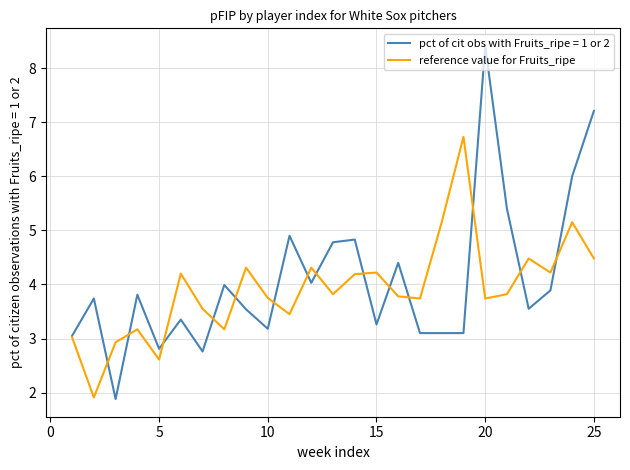

Rank the series by their maximum value, from lowest to highest.

reference value for Fruits_ripe, pct of cit obs with Fruits_ripe = 1 or 2